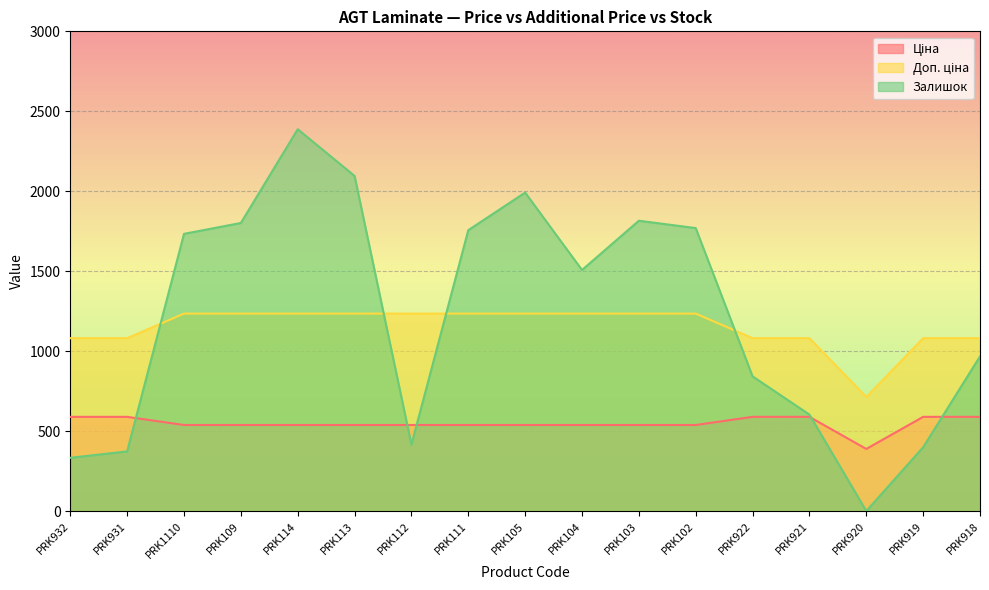

Where is Ціна nearest to the value 489?

PRK1110